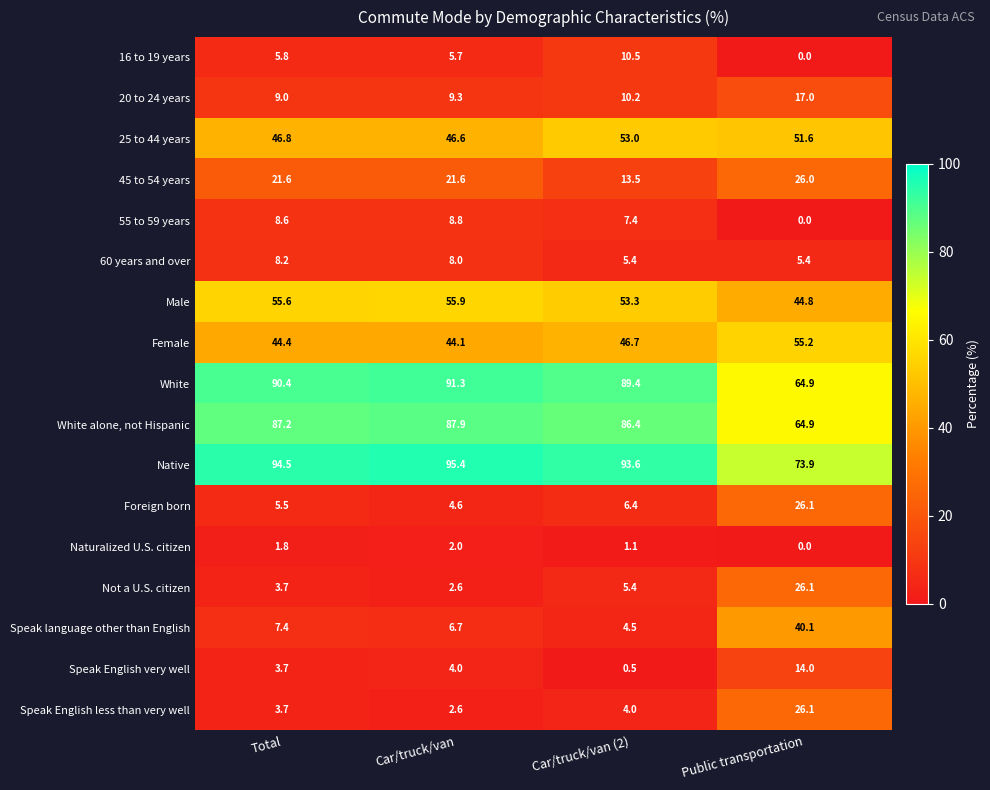

Where is 20 to 24 years nearest to the value 13?

Car/truck/van (2)